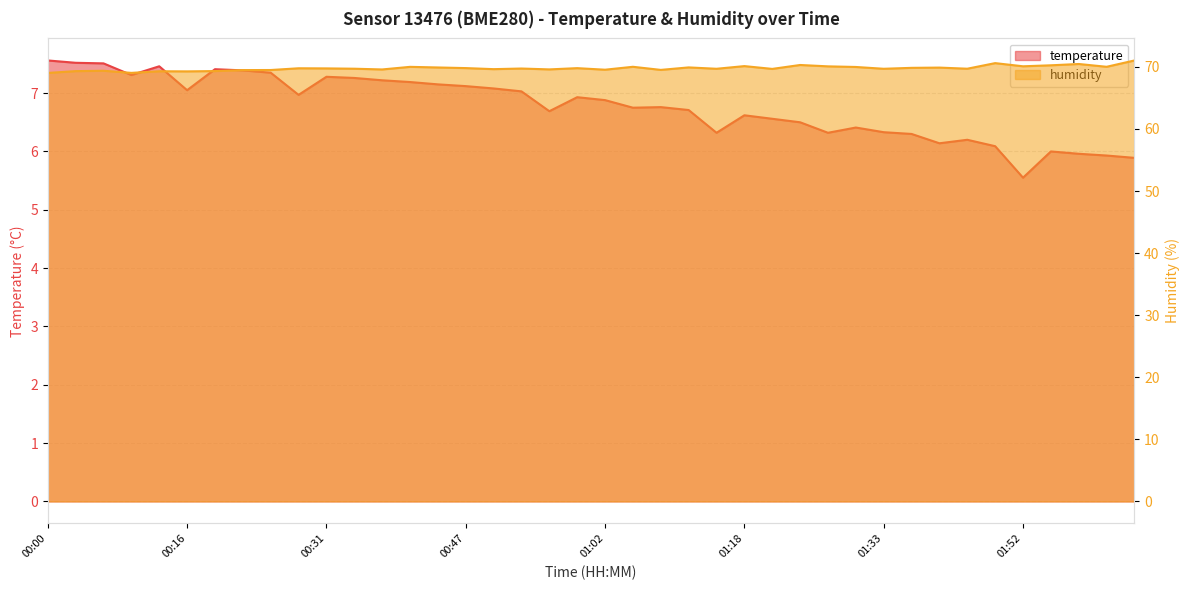

What position from the right is 00:59?

21